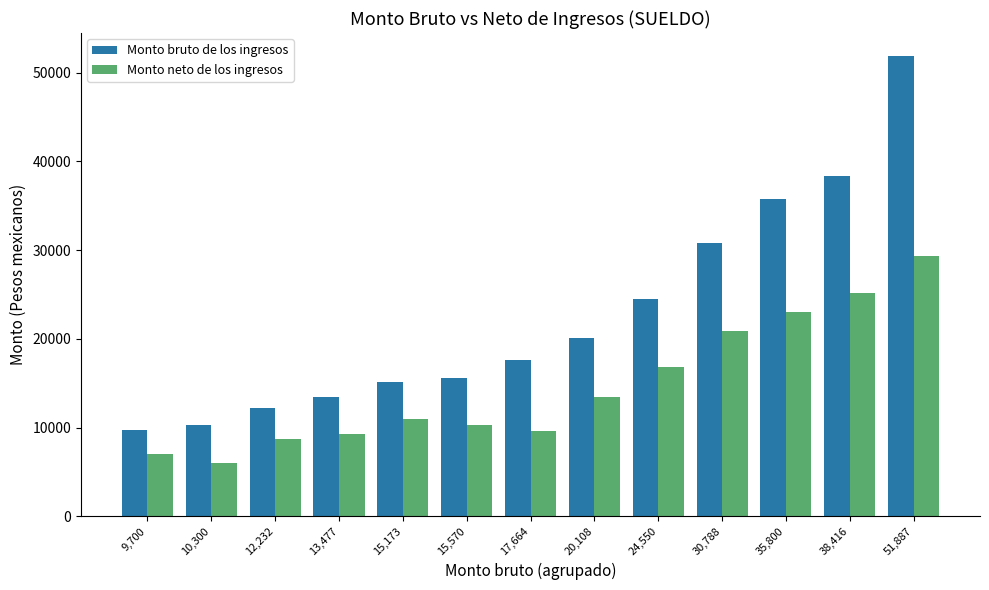

List the series in order of their peak value, lowest first.

Monto neto de los ingresos, Monto bruto de los ingresos